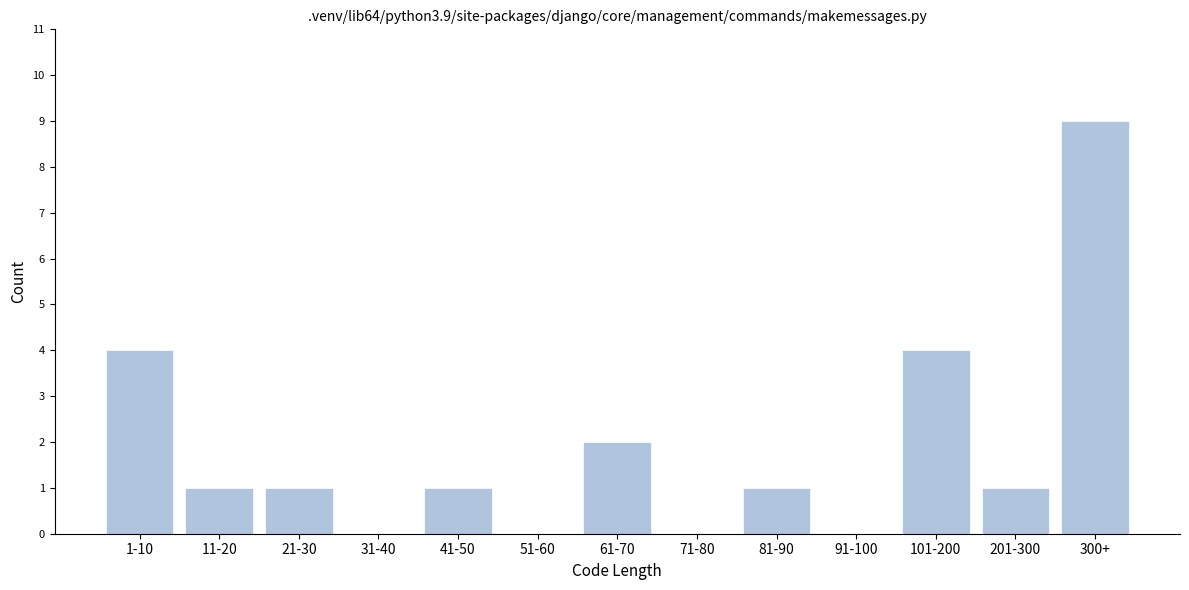

Reading left to right, what are all the values shown in this chart?

1-10=4	11-20=1	21-30=1	31-40=0	41-50=1	51-60=0	61-70=2	71-80=0	81-90=1	91-100=0	101-200=4	201-300=1	300+=9